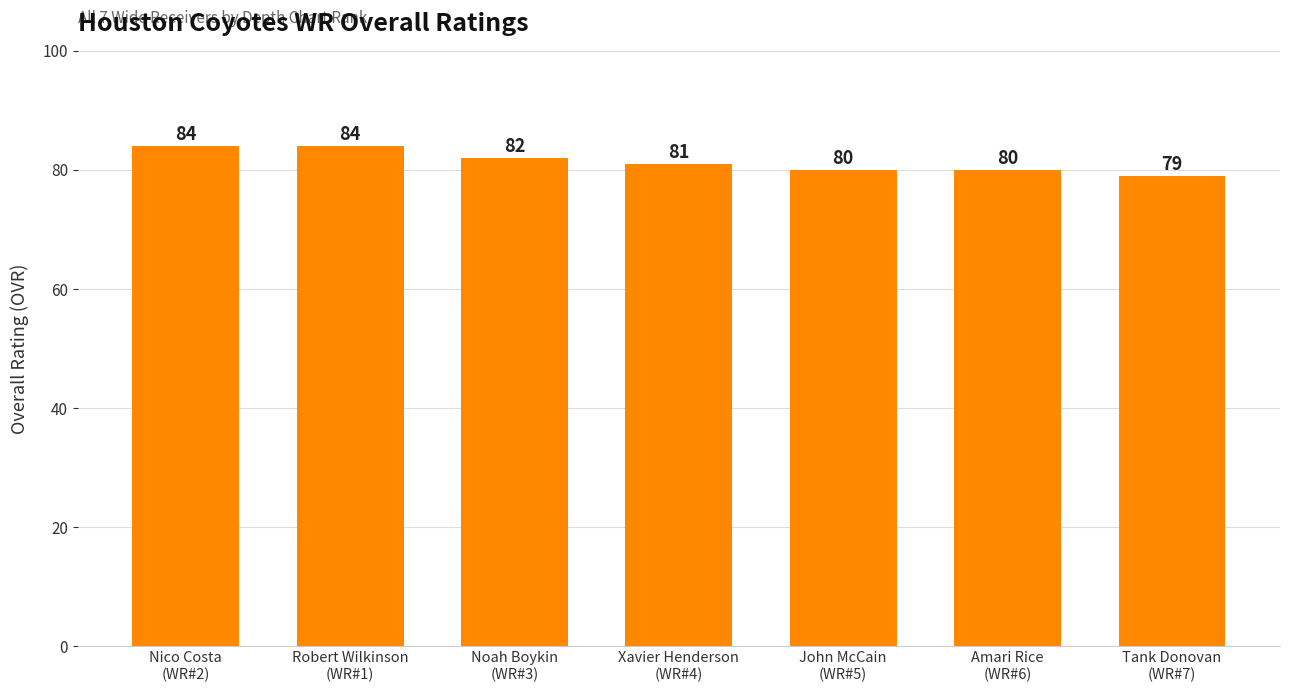

What is the minimum value shown in the chart?

79